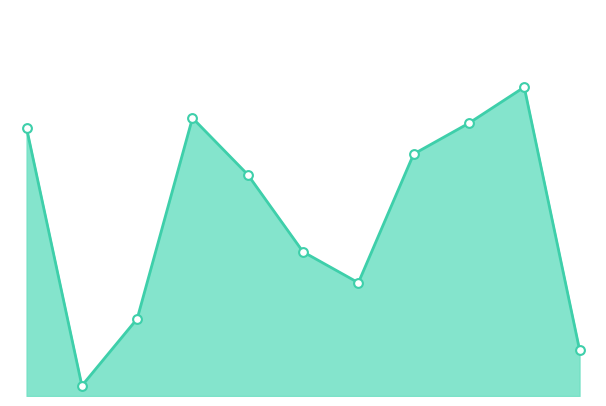

Is this an area chart (filled region under the line)?

Yes